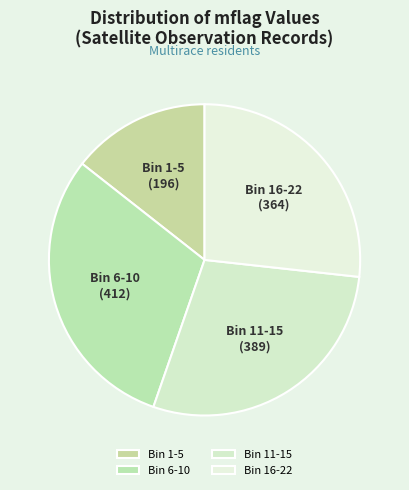

Which slice is the smallest?

Bin 1-5